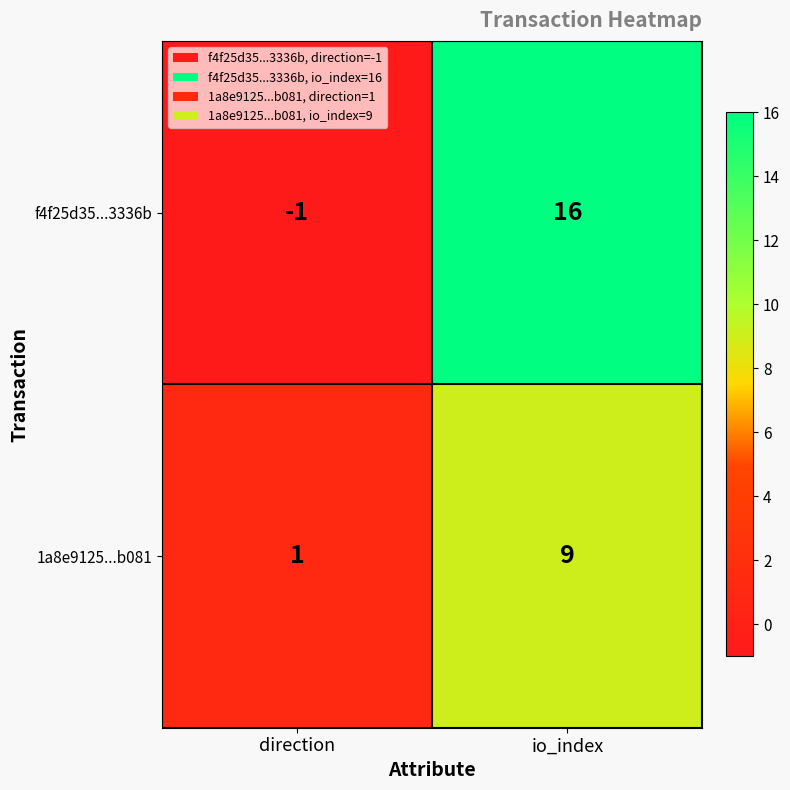

The value of f4f25d35...3336b at direction is -1. True or false?

True